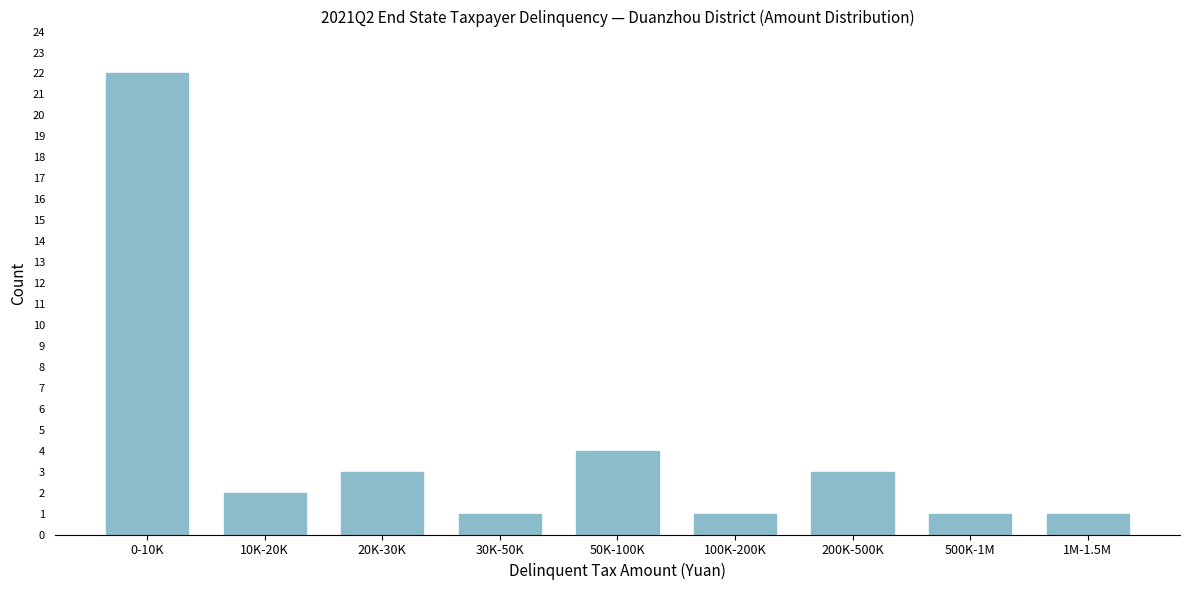

Reading right to left, what are all the values shown in this chart?

1M-1.5M=1	500K-1M=1	200K-500K=3	100K-200K=1	50K-100K=4	30K-50K=1	20K-30K=3	10K-20K=2	0-10K=22